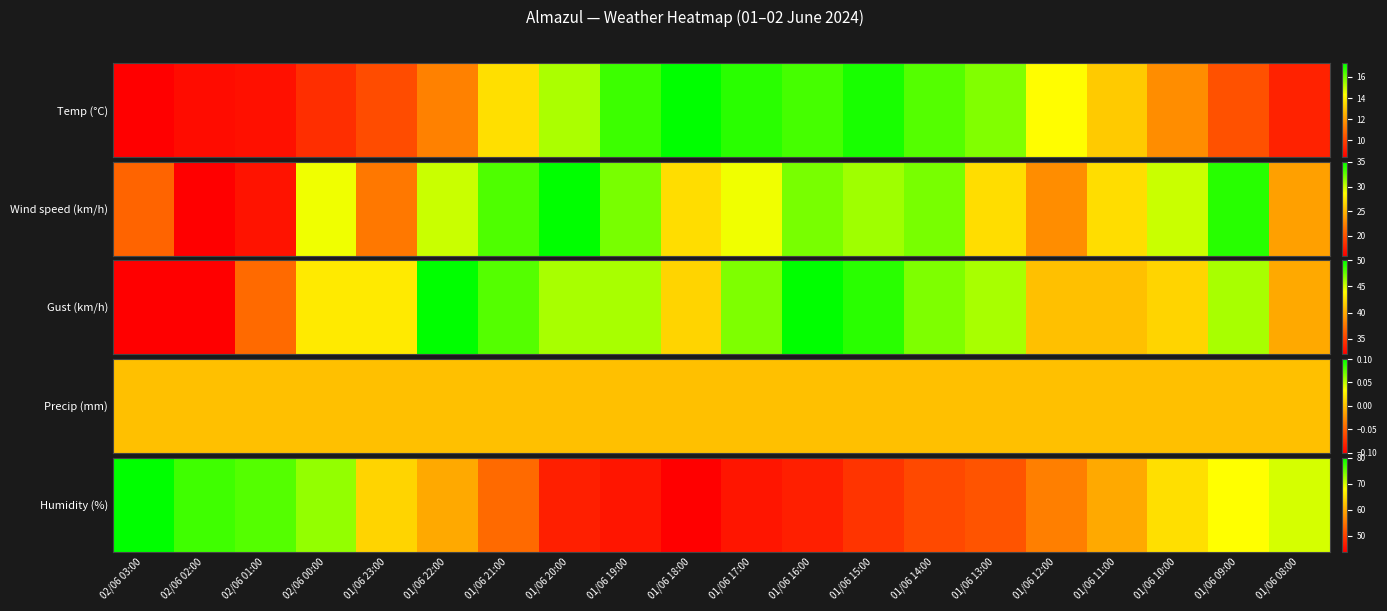

What is the difference between the values at 01/06 17:00 and 01/06 20:00?

1